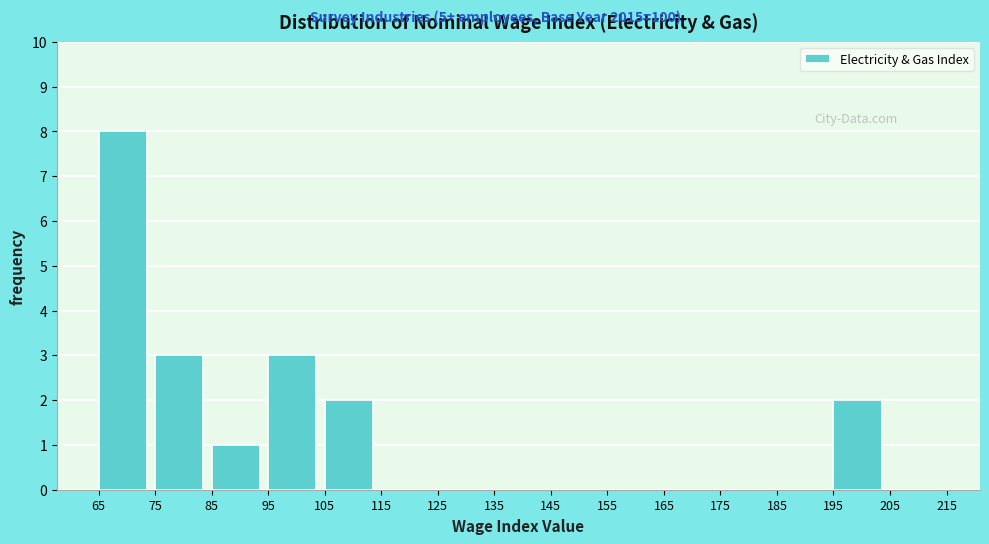

What is the height of the bar covering 85 to 95 on the x-axis? The values are not printed on the chart, so give them approximately, as read against the axis.

1